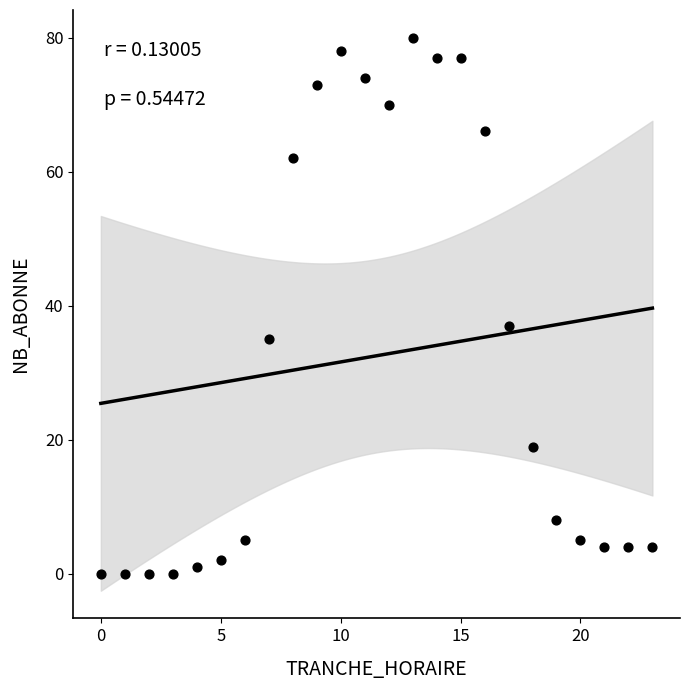

What Y value in the scatter plot is closest to 40?

37